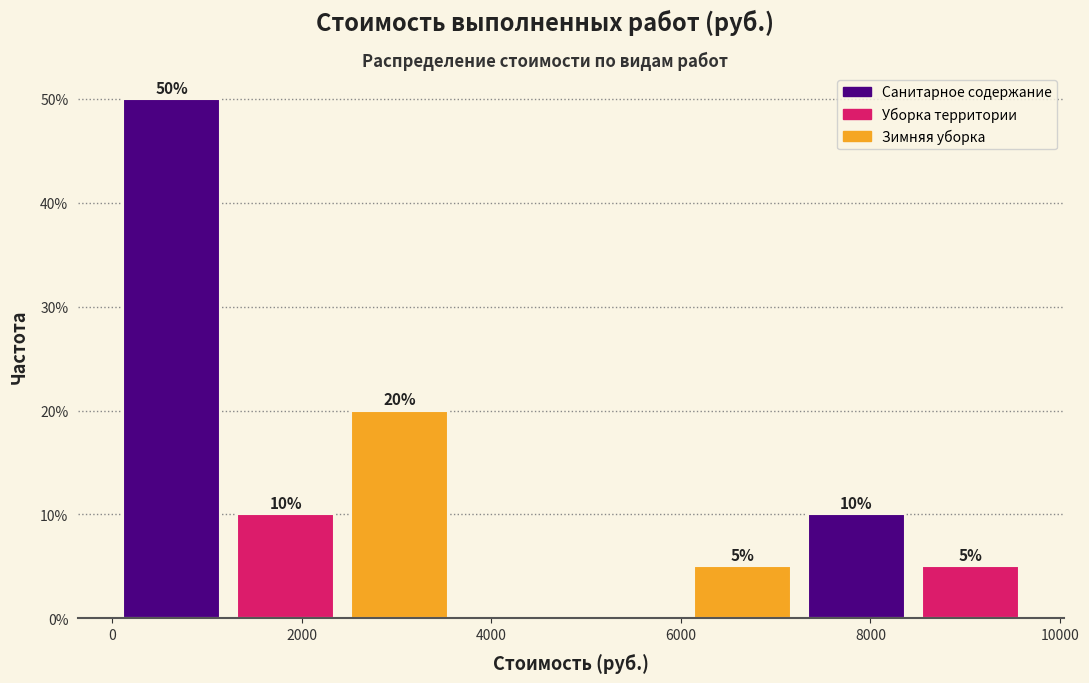

Which range on the x-axis has the tallest bar?

0 to 1200